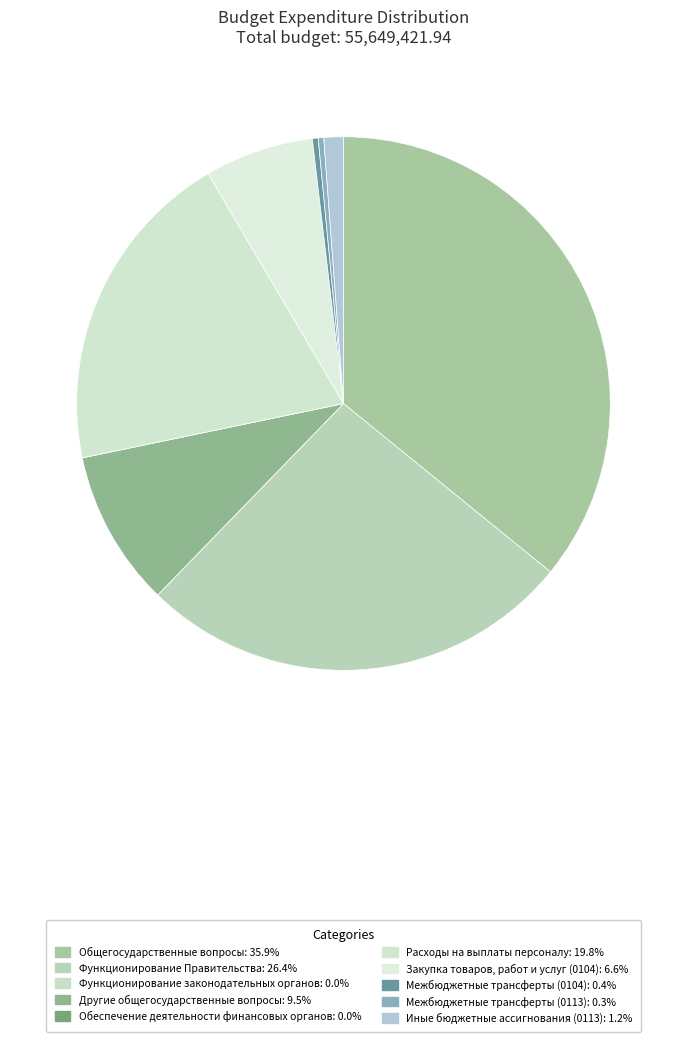

How many slices are in this pie chart?

10